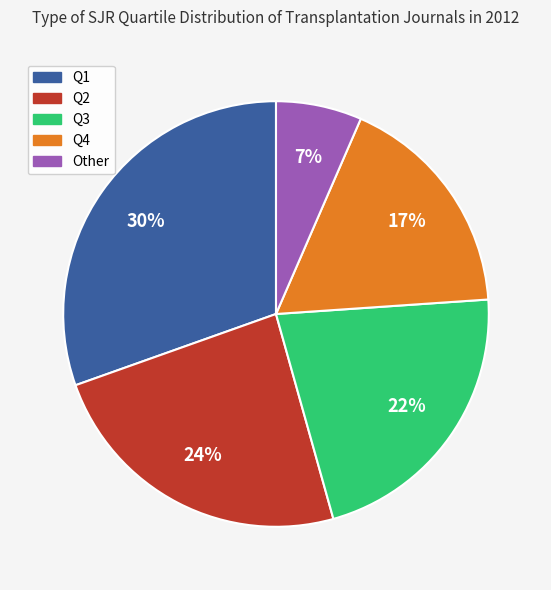

The Q2 slice represents 24% of the pie. True or false?

True